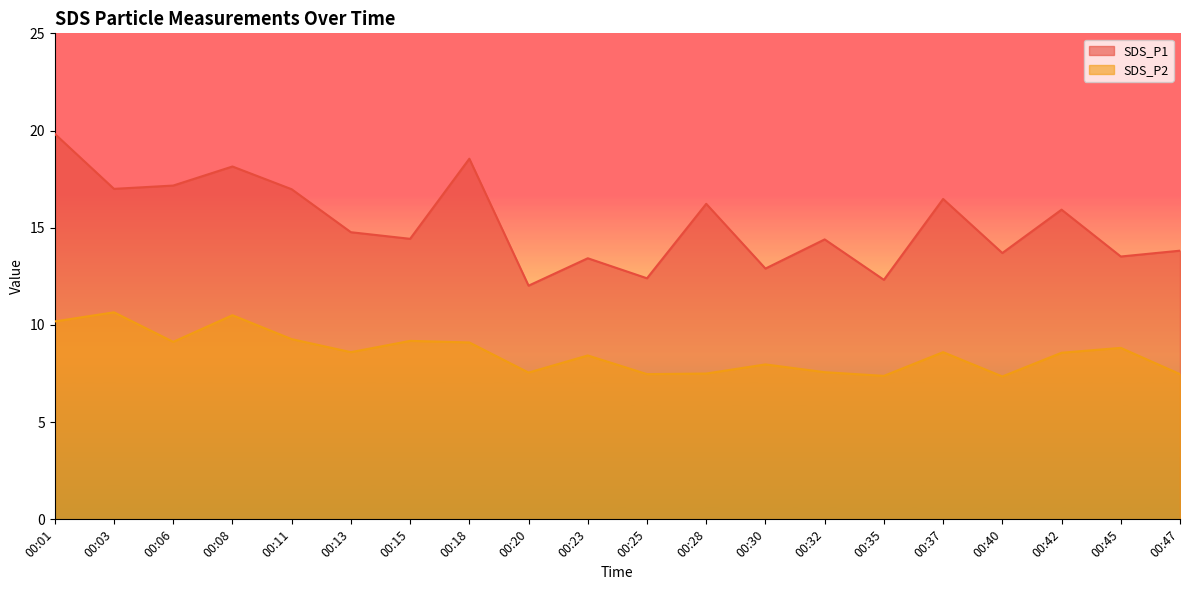

What is the minimum value shown in the chart?

7.3